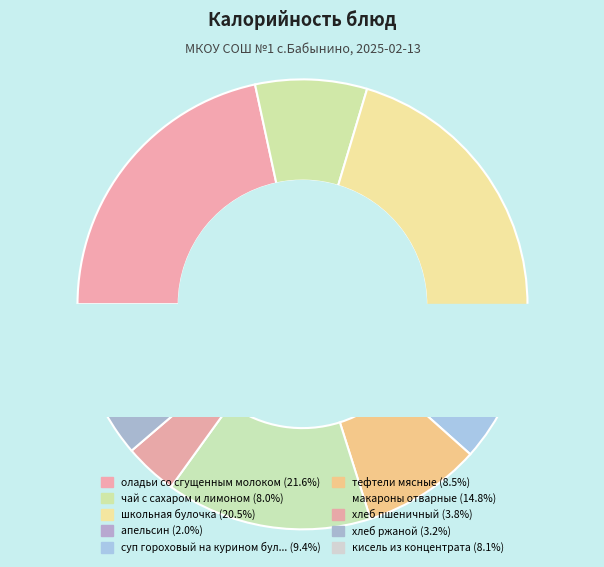

Does any single category account for the majority?

No